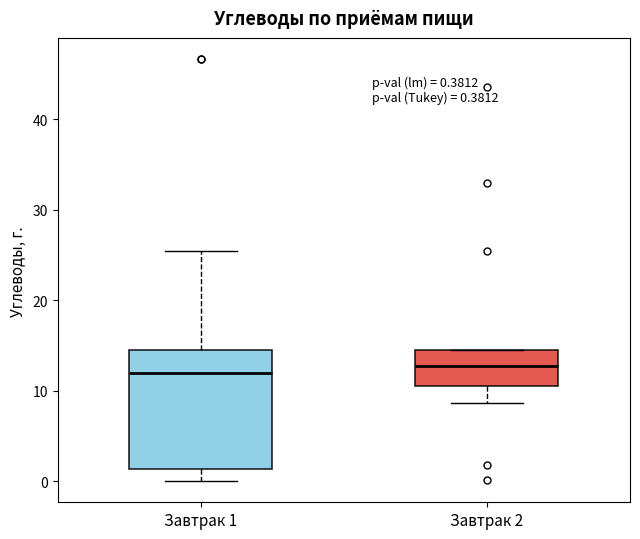

Comparing the boxes themselves (not the whiskers), which one is the tallest?

Завтрак 1